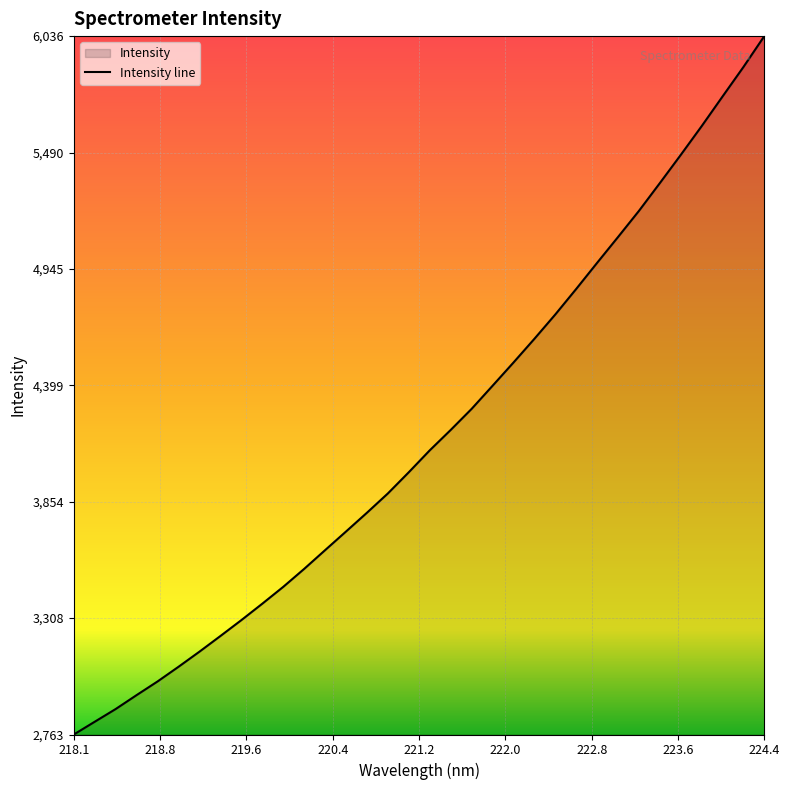

What is the difference between the maximum and minimum values?

3272.8